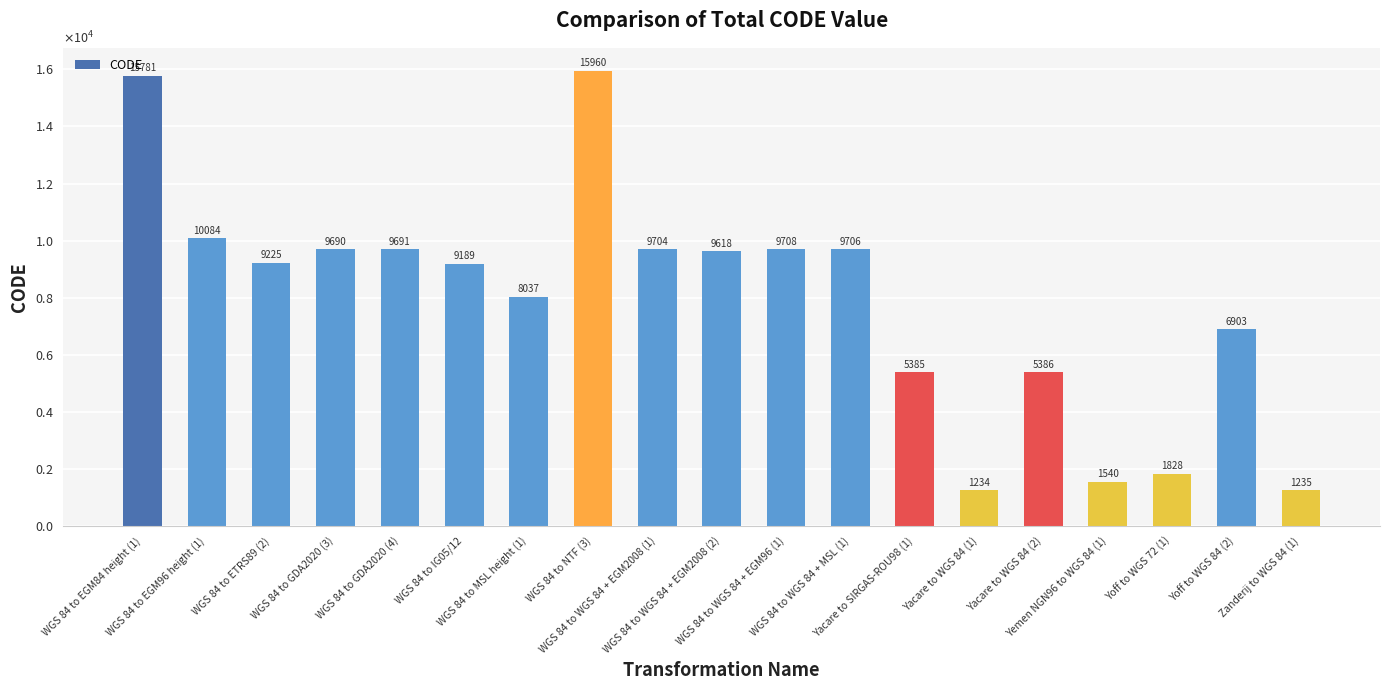

Are the bars horizontal?

No